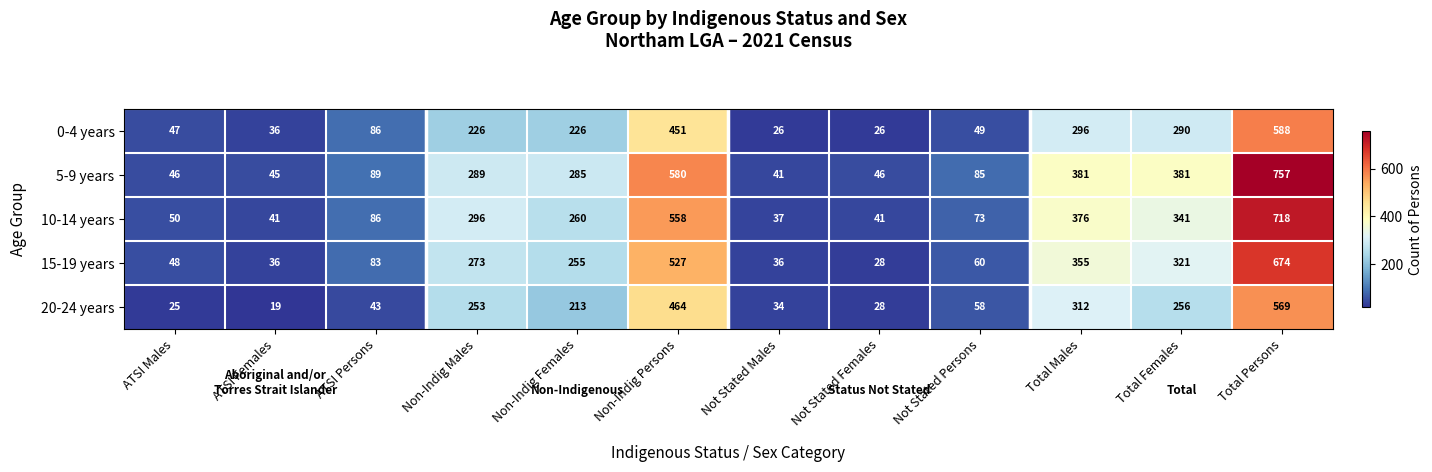

Count the number of categories in the chart.

12